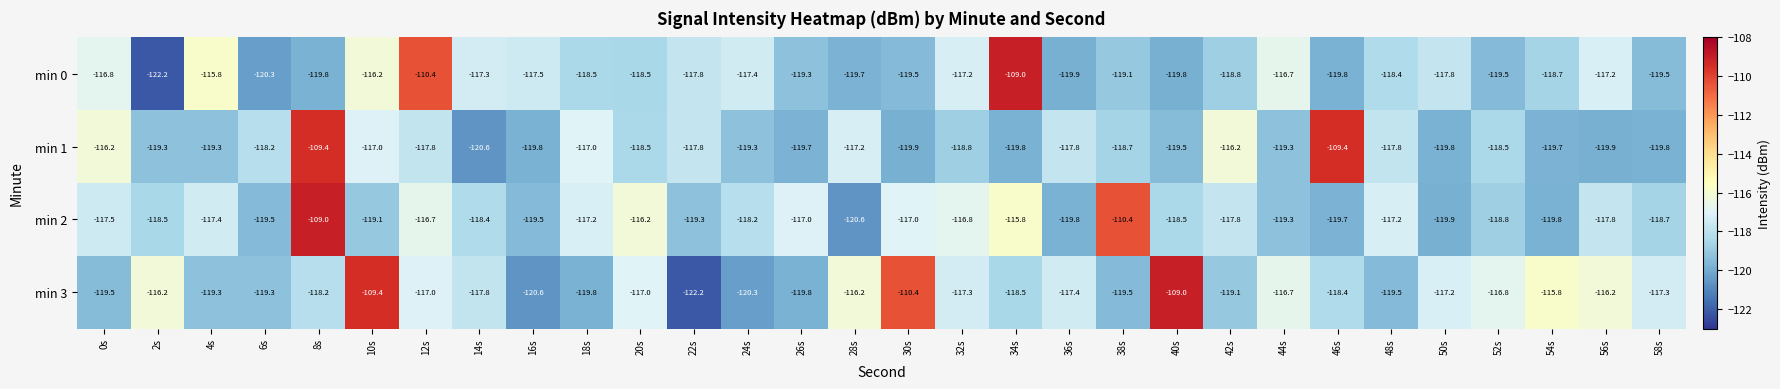

What is the highest value of the min 0 series?

-109.0